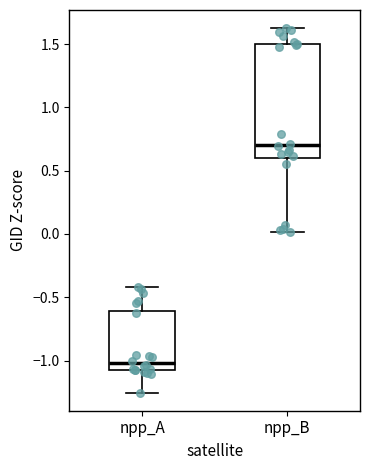

Reading left to right, read every box against the y-axis: the position of its median line, the range the box covers, and the ends of its whiskers. The values are not printed on the chart, so give them approximately, as read against the axis.

npp_A: median -1.00, box -1.10 to -0.60, whiskers -1.25 to -0.40
npp_B: median 0.70, box 0.60 to 1.50, whiskers 0.00 to 1.65